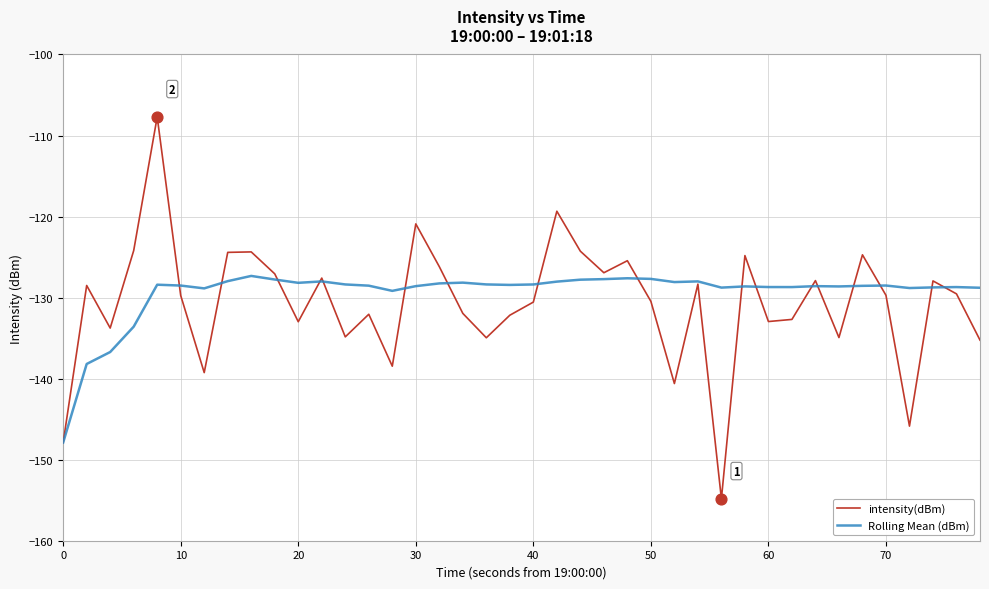

Which series has the widest spread of values?

intensity(dBm)